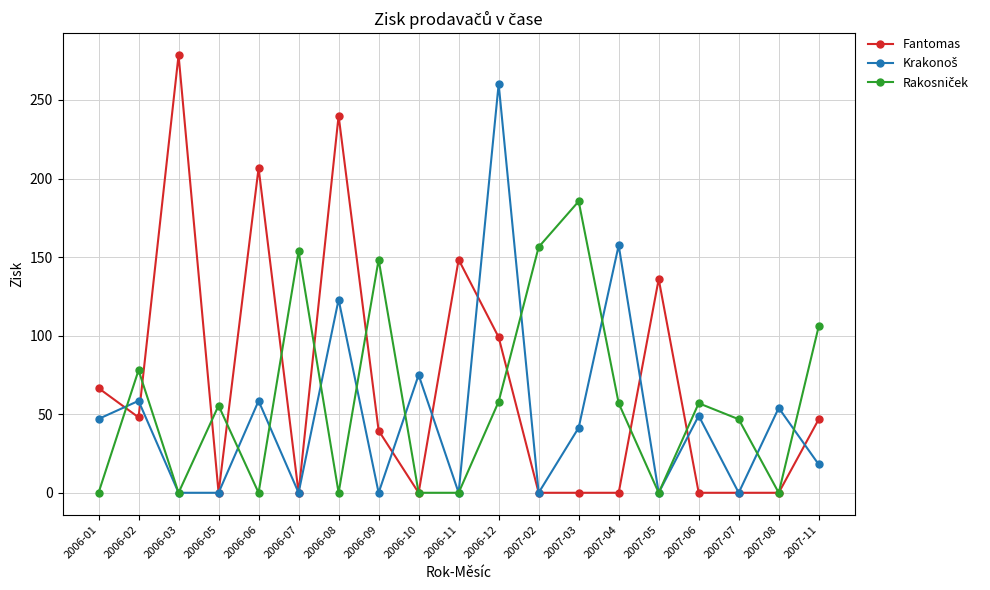

What is the difference between the highest and lowest values at 2006-08?

240.0